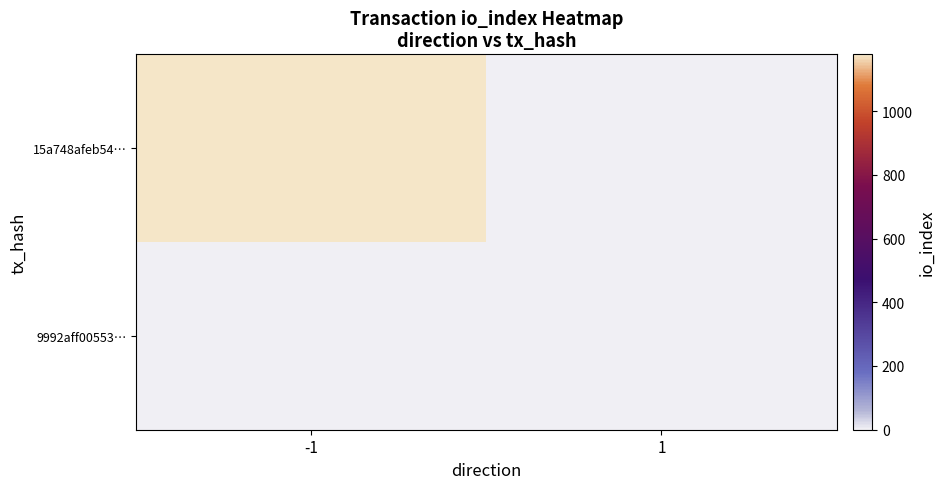

At -1, list the series in order from largest to smallest.

15a748afeb54…, 9992aff00553…